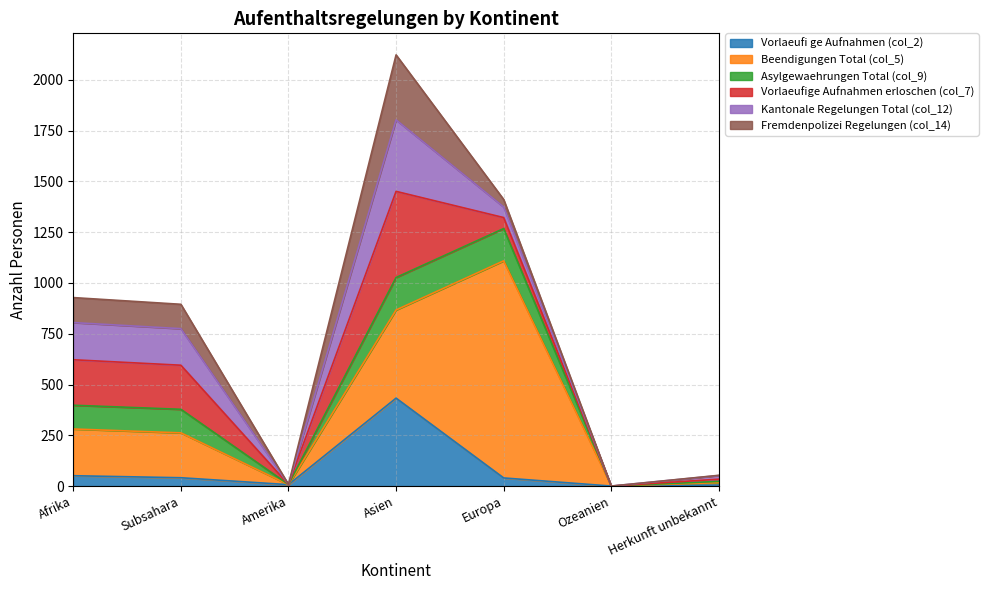

What is the total value across all series at Asien?

2123